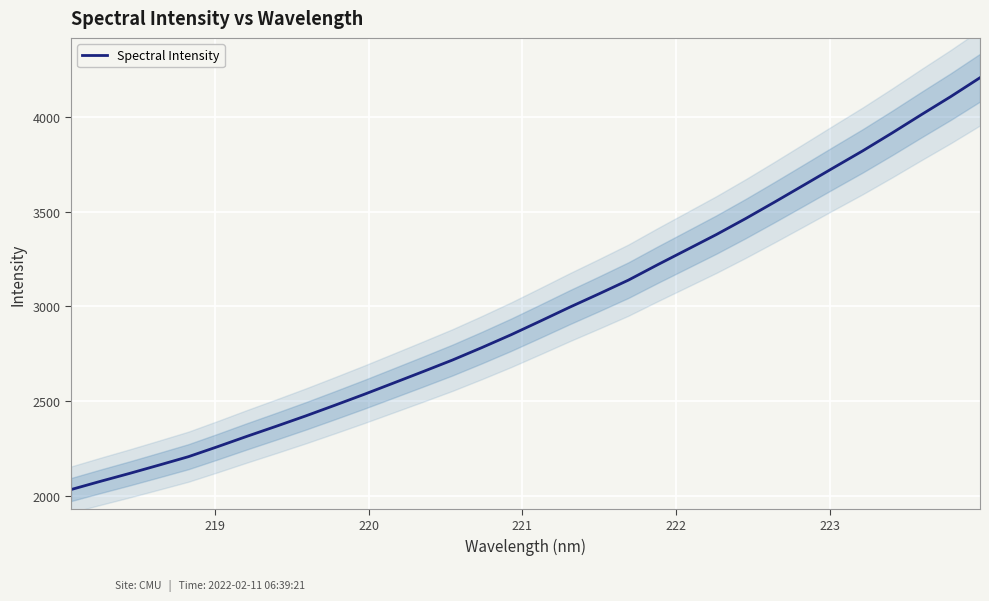

What is the highest value of the Spectral Intensity series?

4208.7